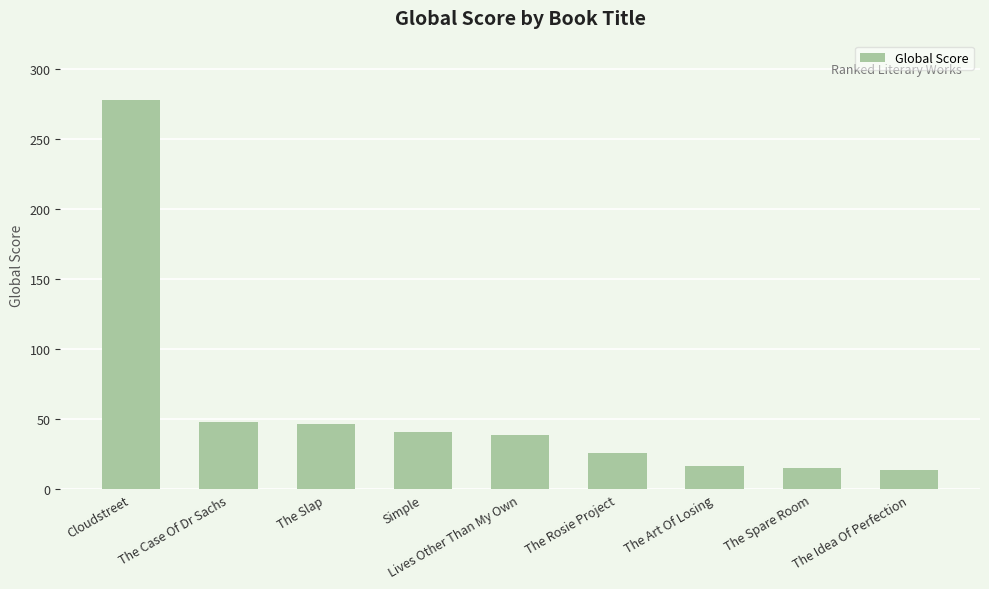

What is the average value?

58